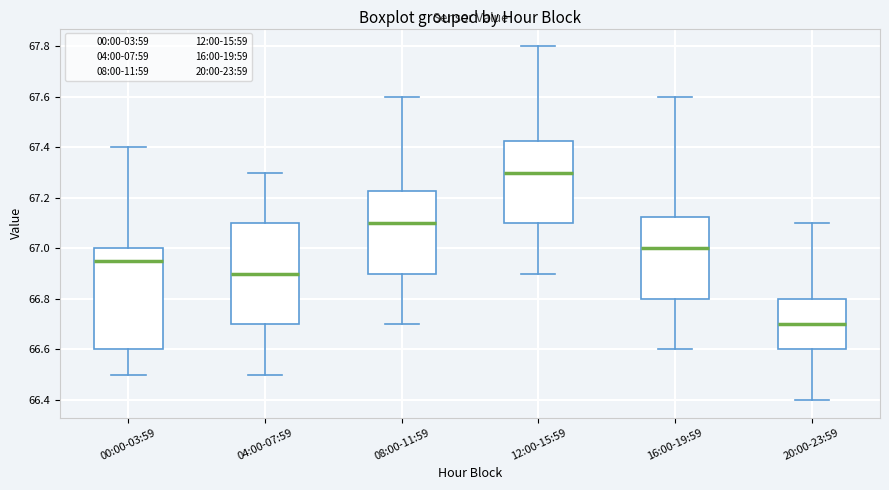

Where is the upper edge of the box for 00:00-03:59 on the y-axis? The values are not printed on the chart, so give them approximately, as read against the axis.

67.00